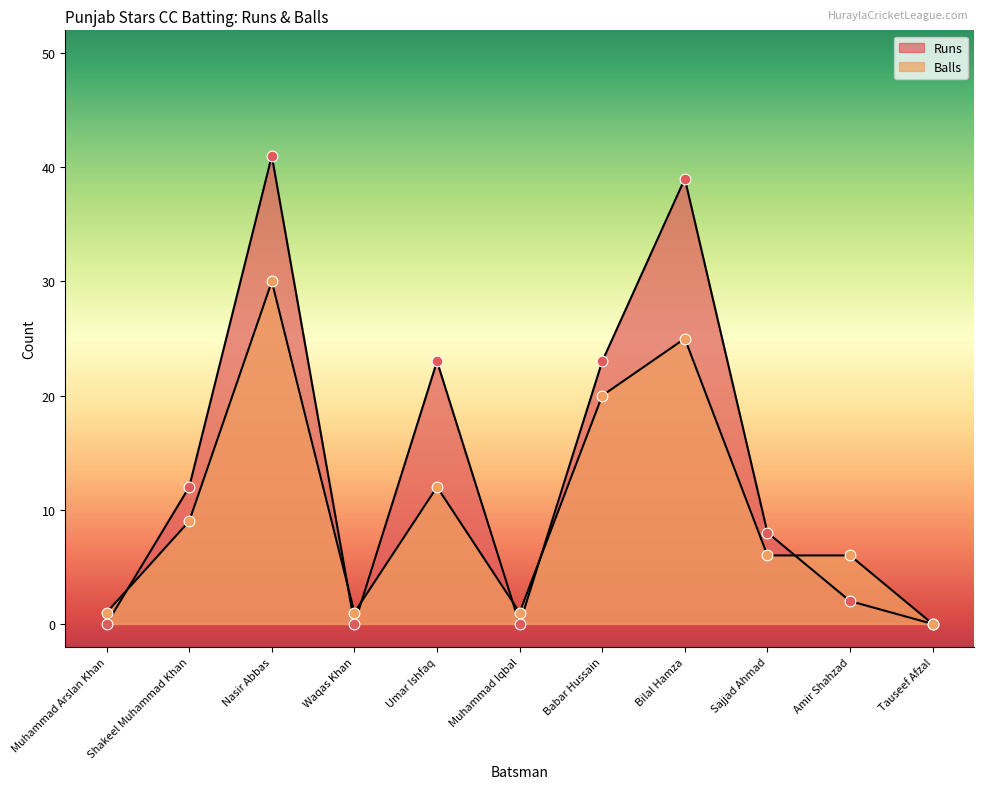

Which series reaches the maximum Y coordinate?

Runs